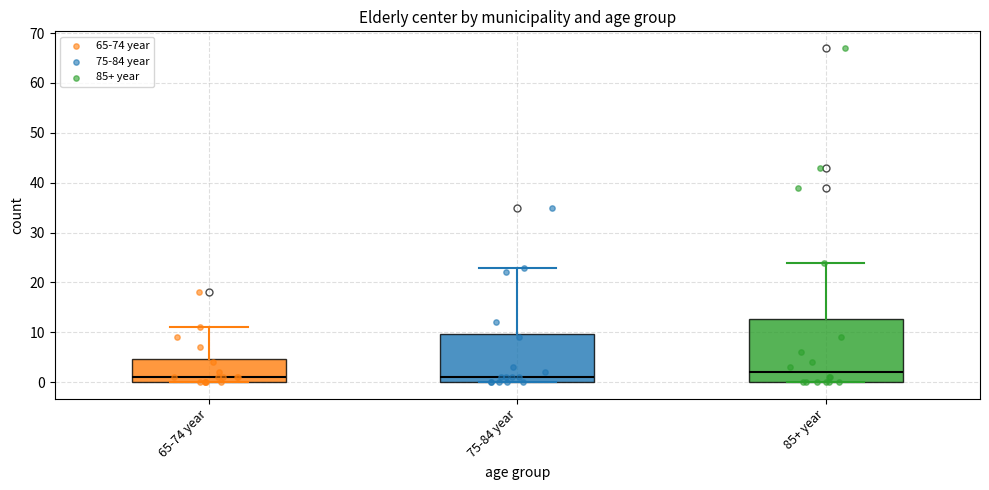

Where is the lower edge of the box for 85+ year on the y-axis? The values are not printed on the chart, so give them approximately, as read against the axis.

0